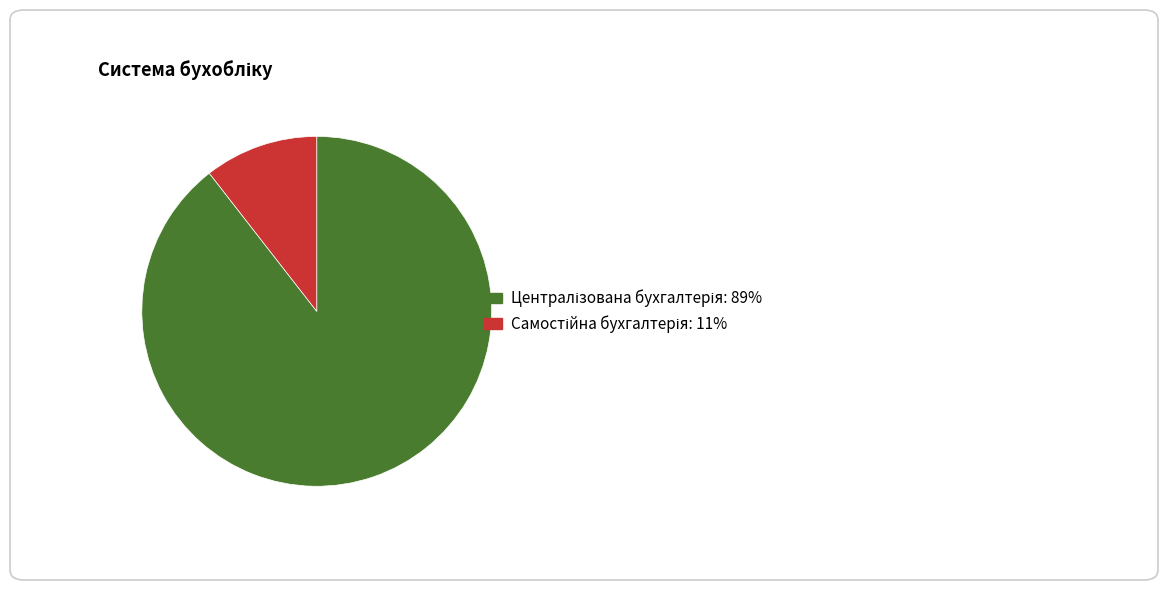

Count the number of slices in the pie.

2